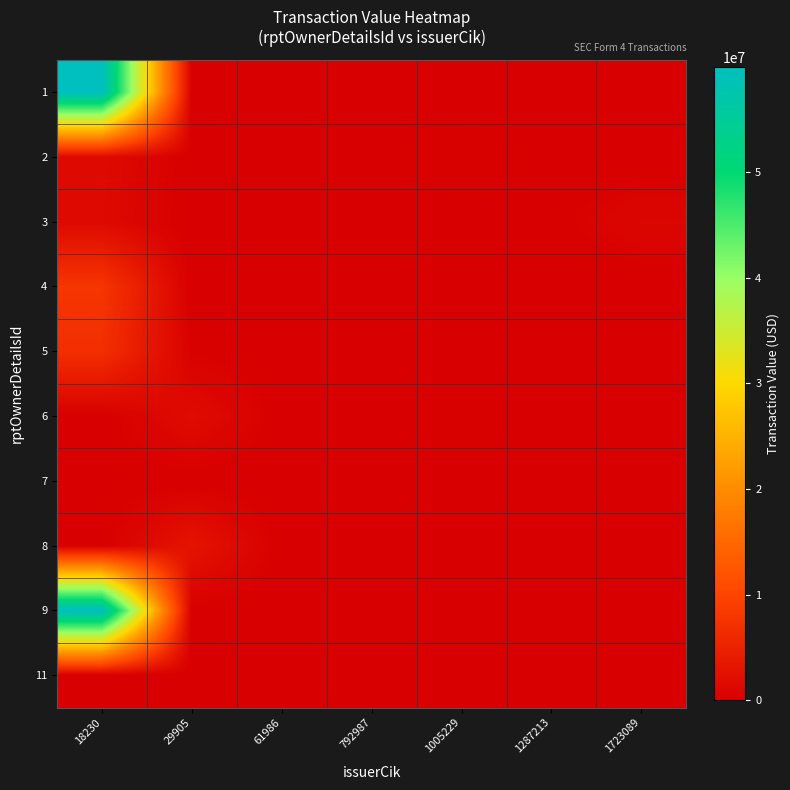

Which series has the widest spread of values?

1